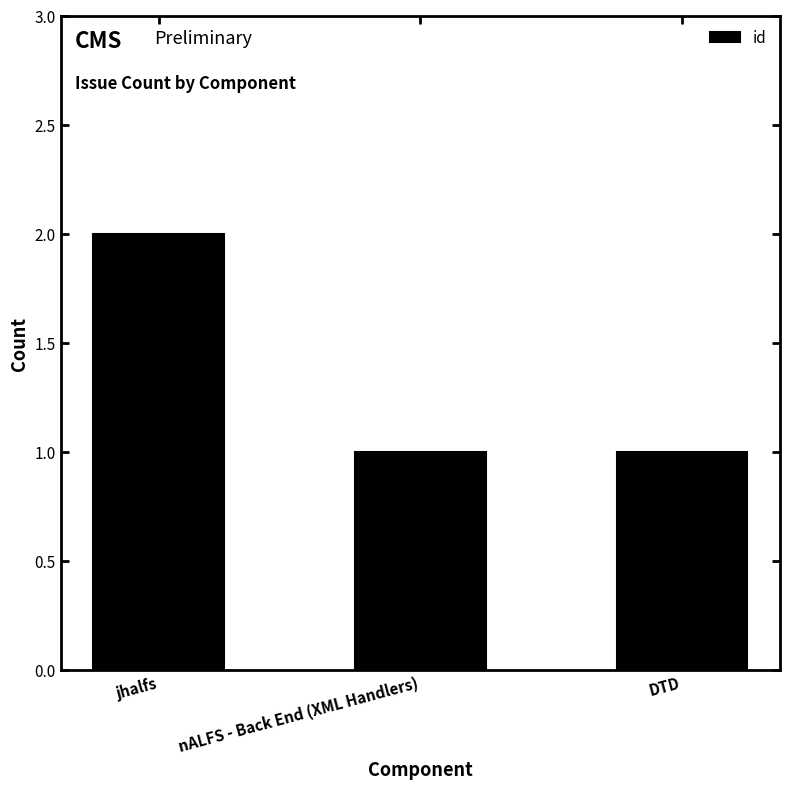

What position from the left is jhalfs?

1